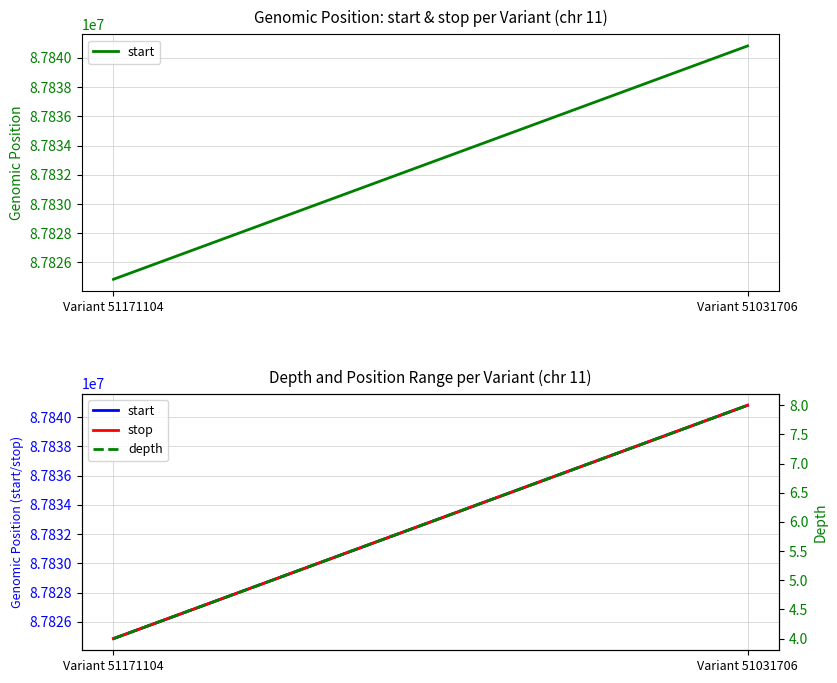

Reading right to left, what are all the values shown in this chart?

start: 87840817	87824847
stop: 87840818	87824848
depth: 8	4